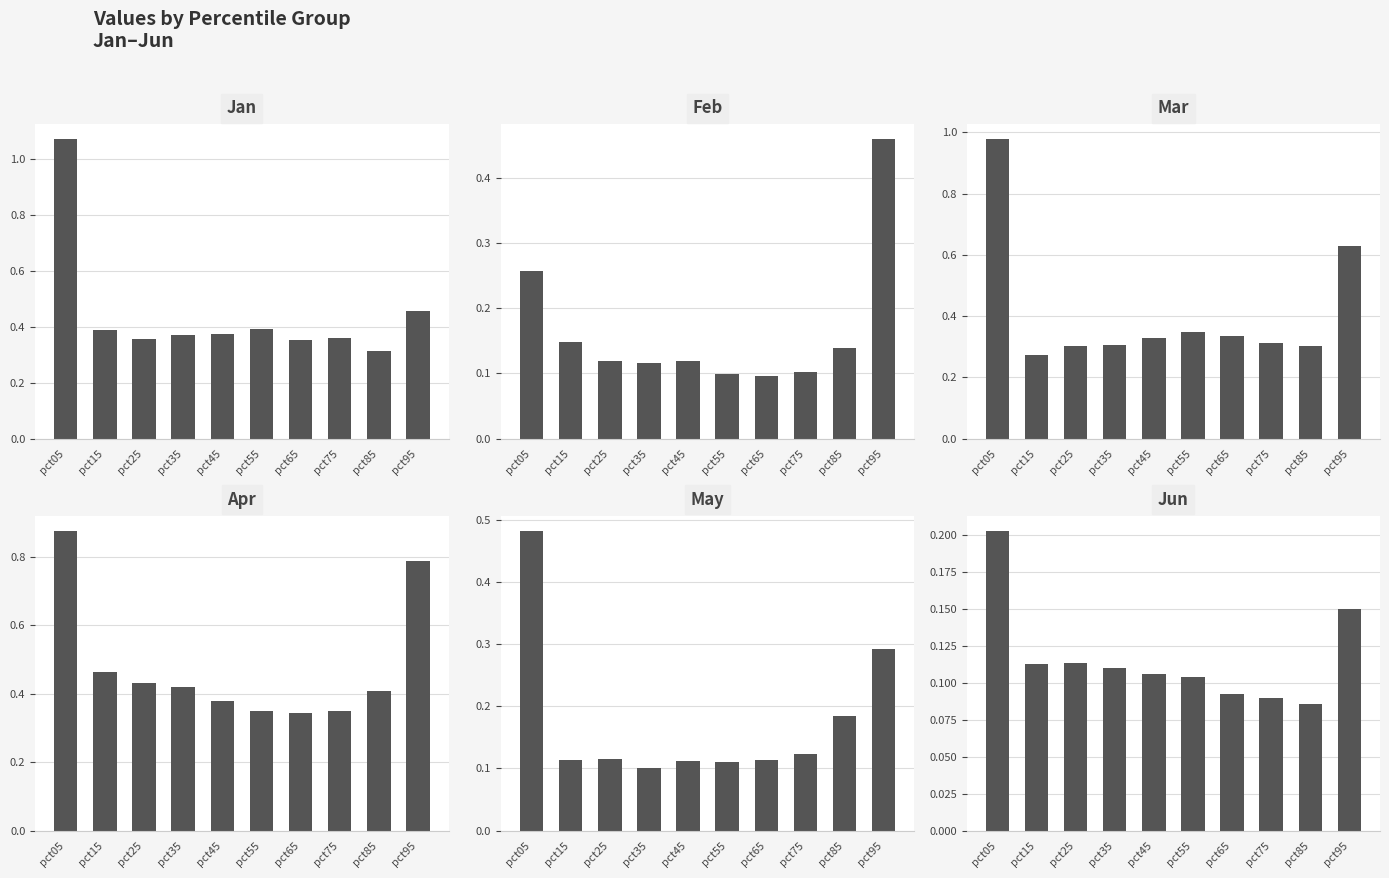

What is the difference between the maximum and second lowest values in the Feb series?

0.4